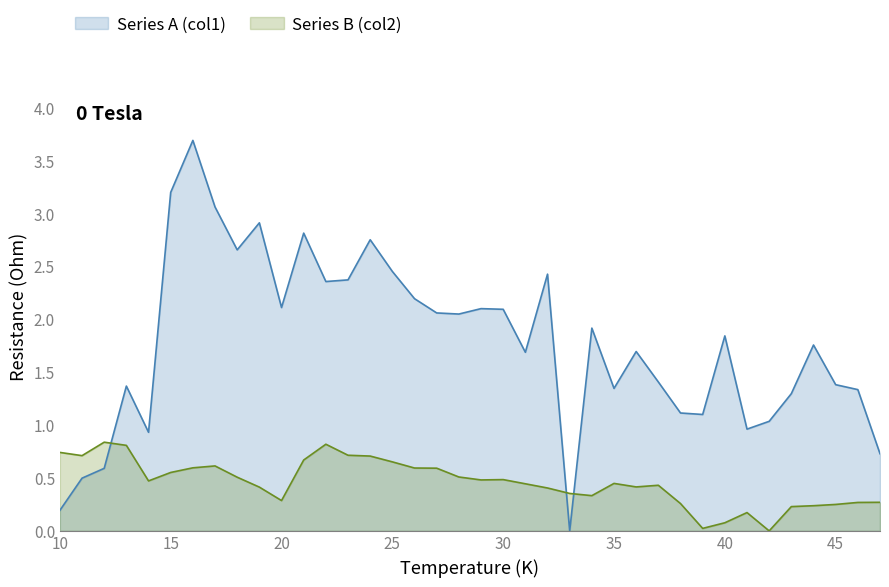

How many distinct data groups are displayed?

2